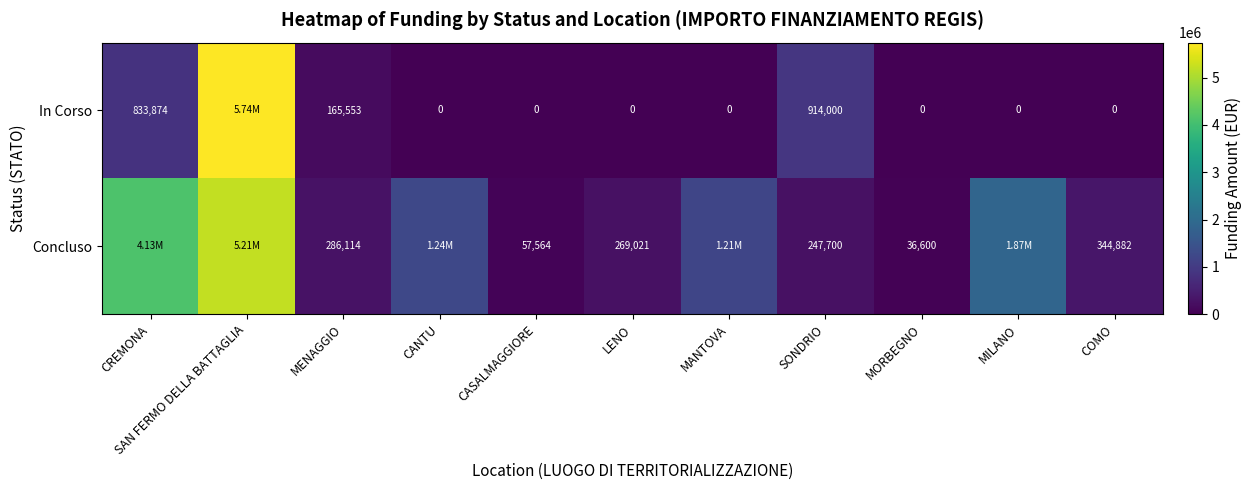

Is the value of Concluso at CASALMAGGIORE greater than the value of In Corso at CANTU?

Yes